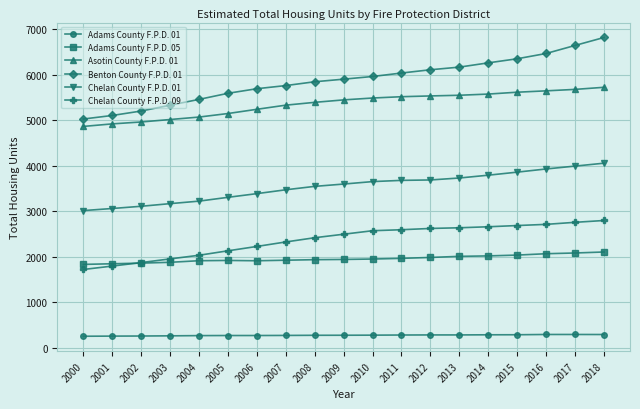

The value of Chelan County F.P.D. 09 at 2001 is 1794. True or false?

True